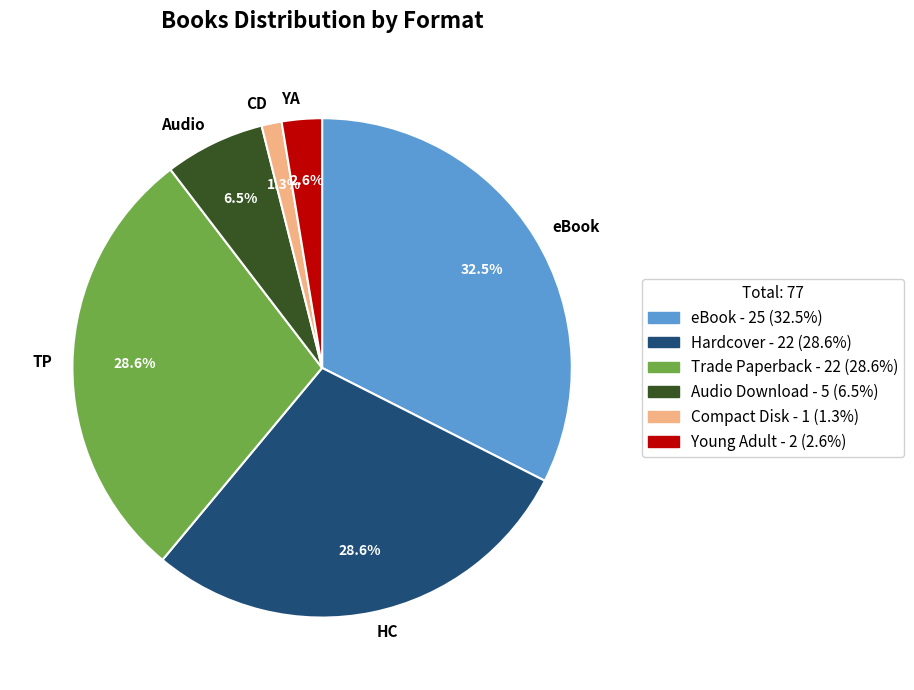

Is there a majority slice in this chart?

No